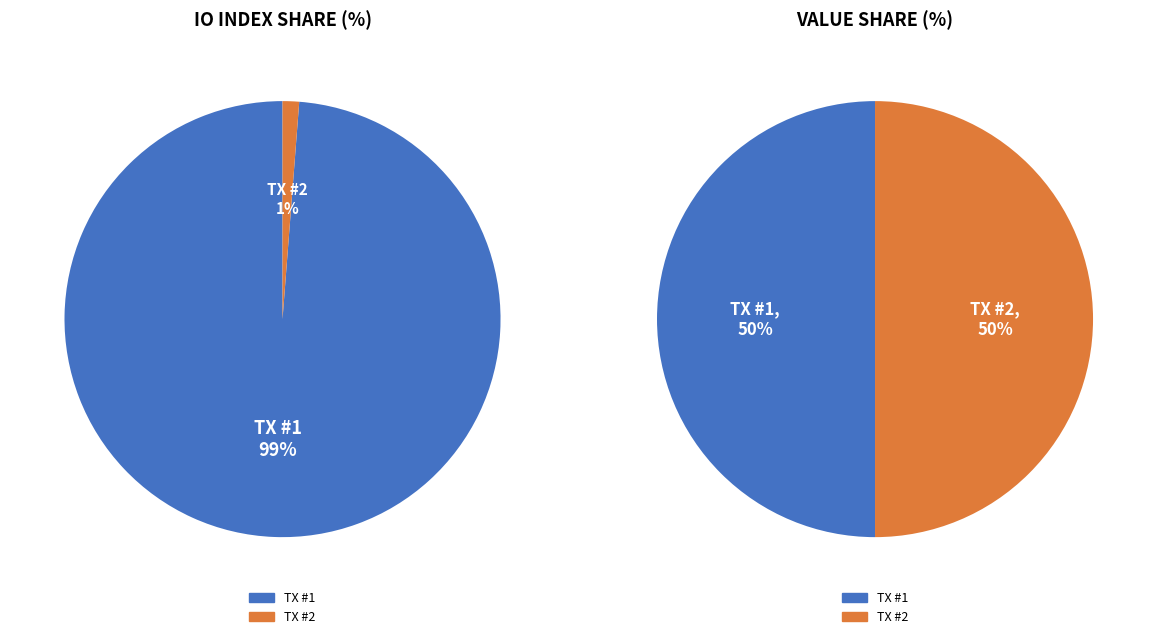

The values_io_index slice represents 99% of the pie. True or false?

True